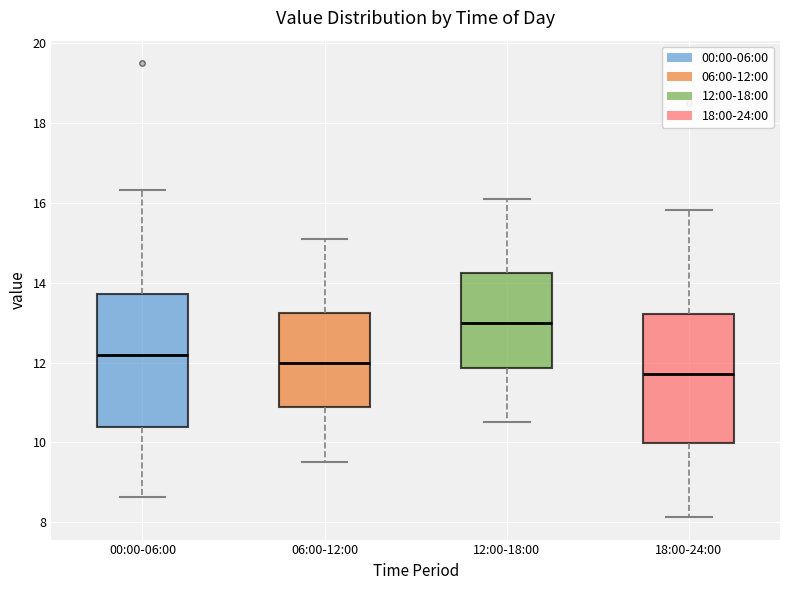

Where does the lower whisker of the box for 12:00-18:00 end on the y-axis? The values are not printed on the chart, so give them approximately, as read against the axis.

10.6